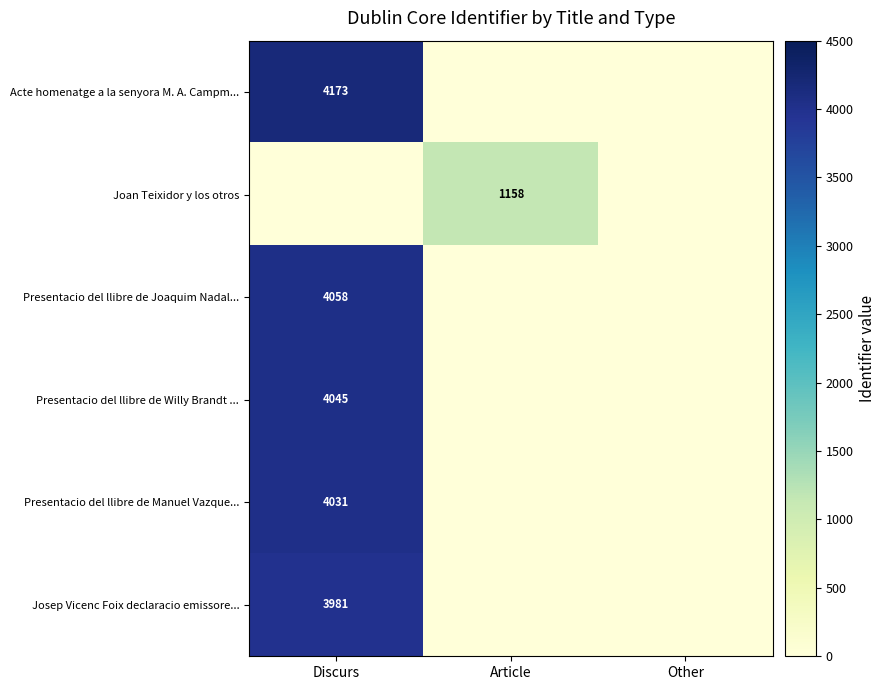

True or false: Presentacio del llibre de Joaquim Nadal... has a value of 4058 at Discurs.

True